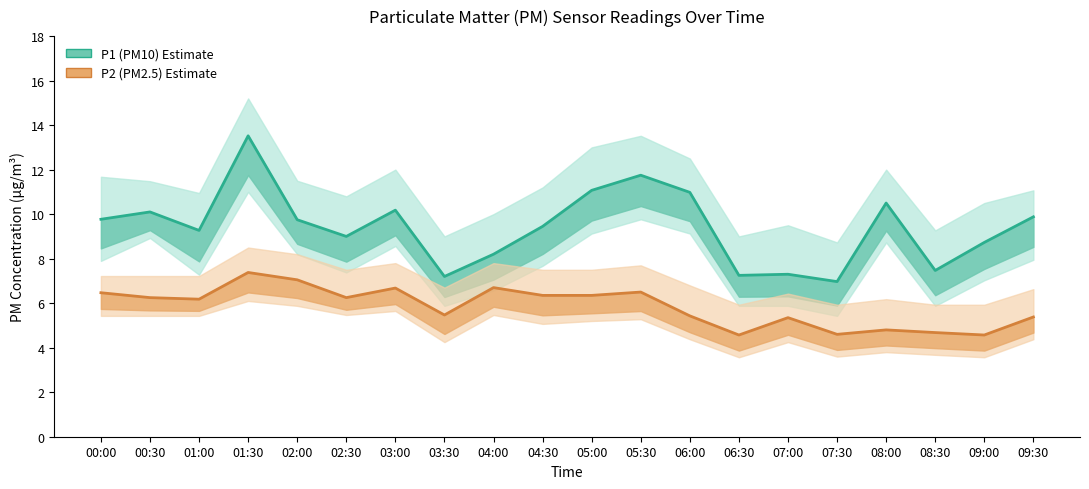

Does the chart have visible grid lines?

No